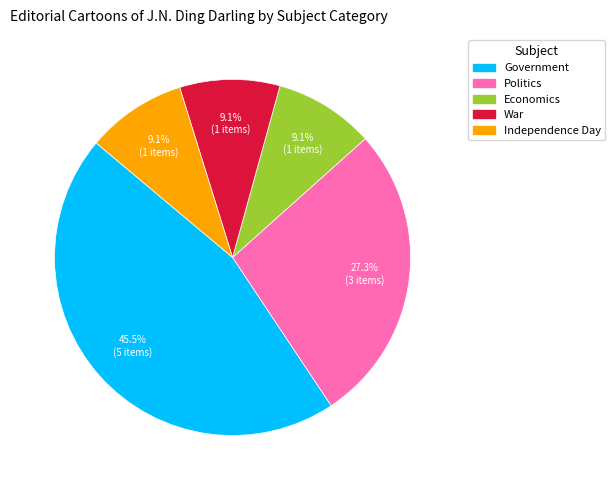

Does Independence Day account for over 50% of the chart?

No